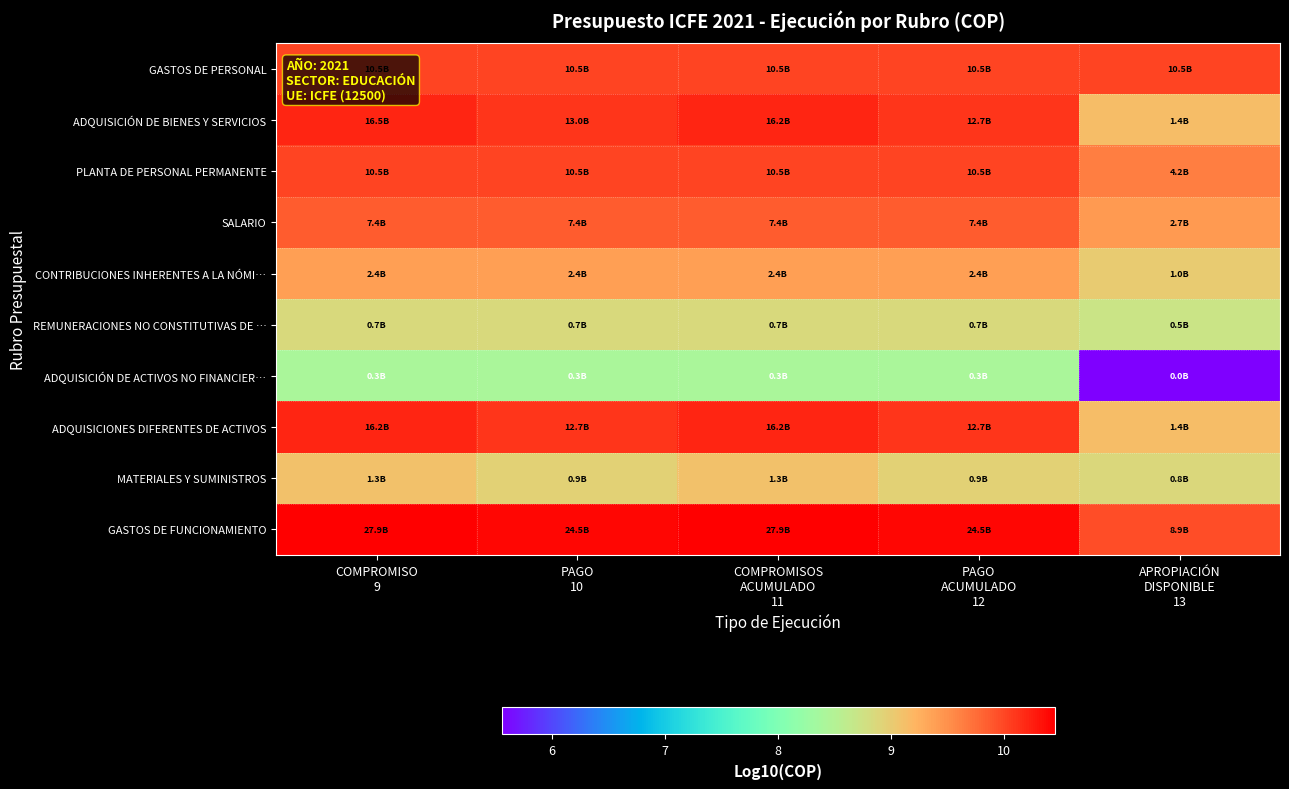

At which category is the sum across all series the highest?

COMPROMISO
9